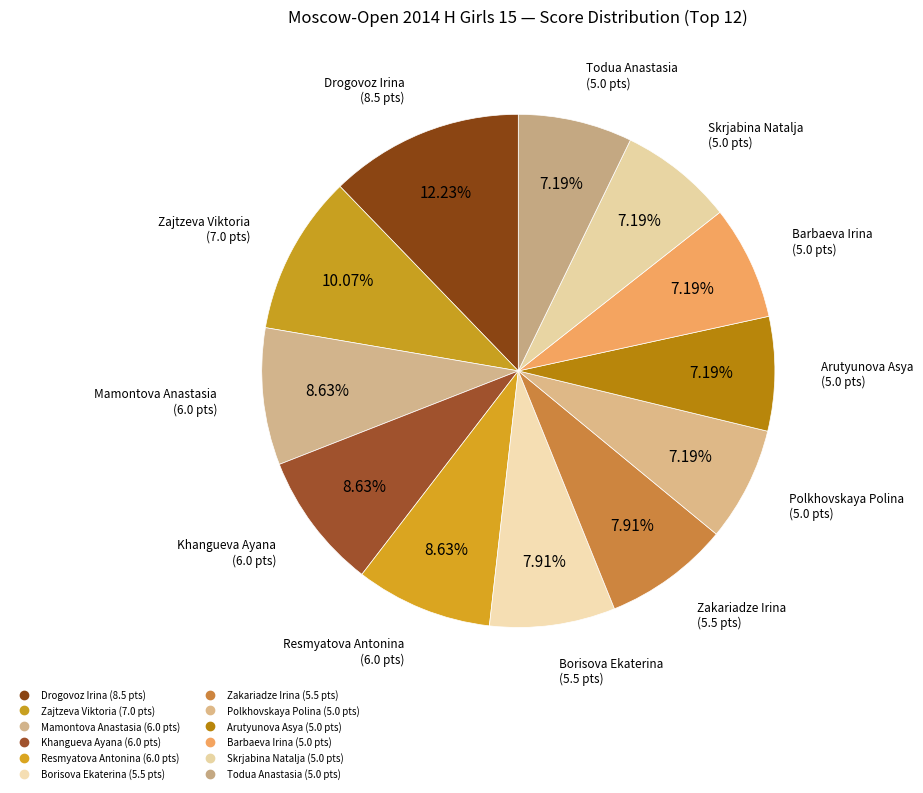

To the nearest percent, what percentage of the pie is Drogovoz Irina?

12%